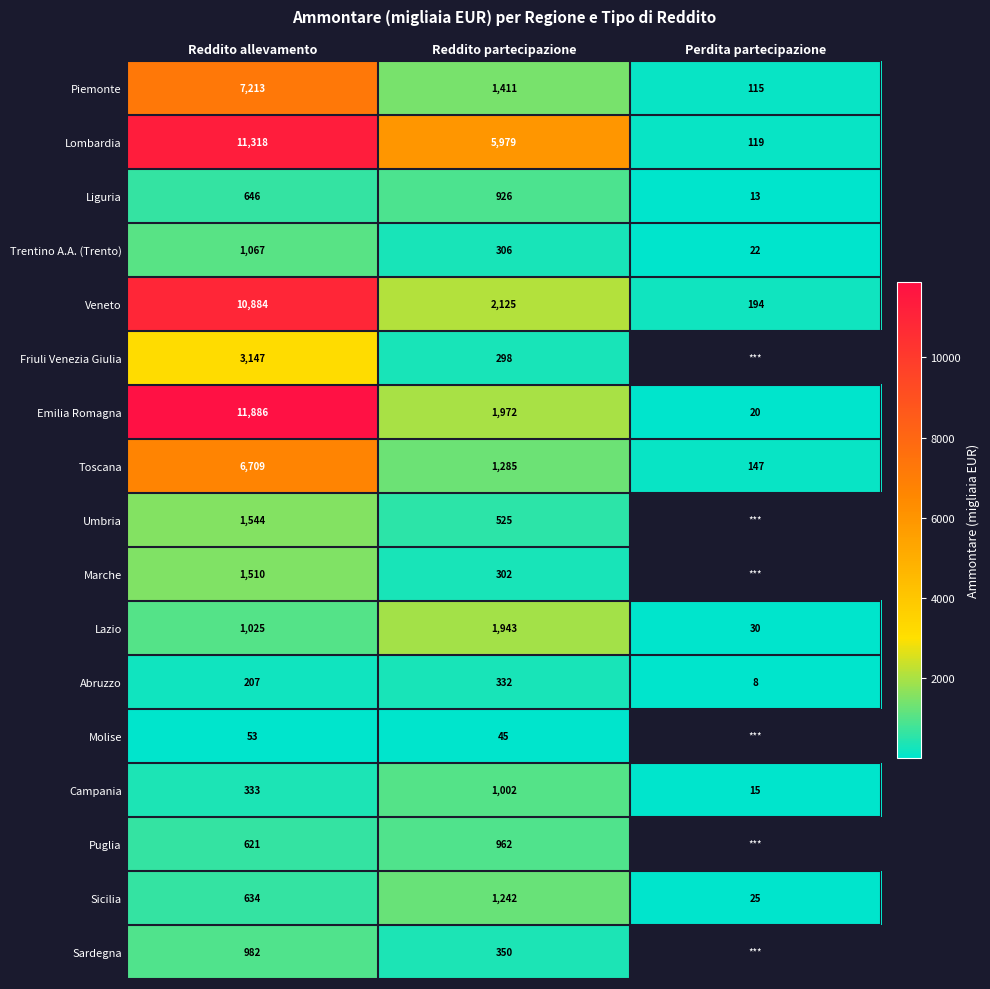

True or false: Veneto has a value of 10884 at Reddito allevamento.

True